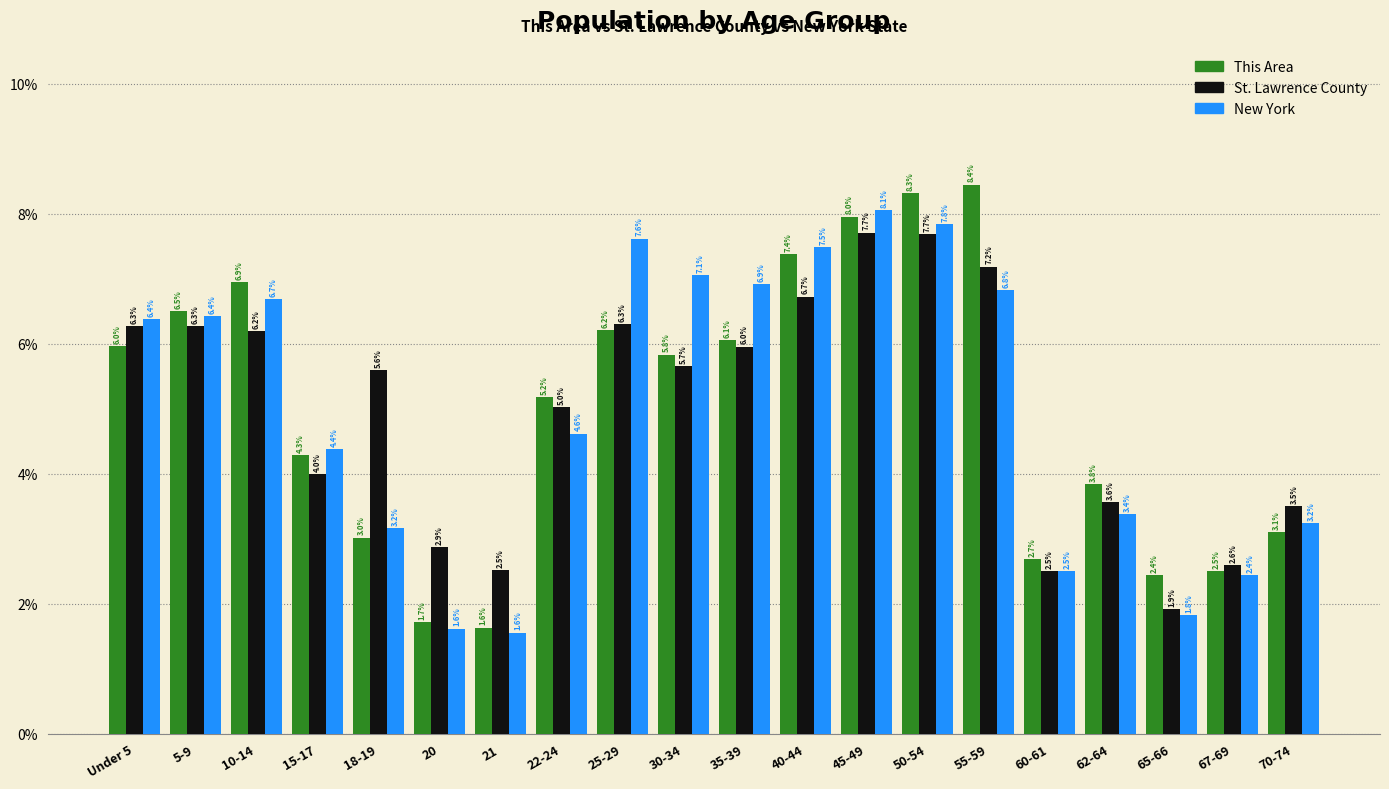

Reading right to left, list all the values displayed in this chart.

This Area: 3.1	2.5	2.4	3.8	2.7	8.4	8.3	8.0	7.4	6.1	5.8	6.2	5.2	1.6	1.7	3.0	4.3	6.9	6.5	6.0
St. Lawrence County: 3.5	2.6	1.9	3.6	2.5	7.2	7.7	7.7	6.7	6.0	5.7	6.3	5.0	2.5	2.9	5.6	4.0	6.2	6.3	6.3
New York: 3.2	2.4	1.8	3.4	2.5	6.8	7.8	8.1	7.5	6.9	7.1	7.6	4.6	1.6	1.6	3.2	4.4	6.7	6.4	6.4